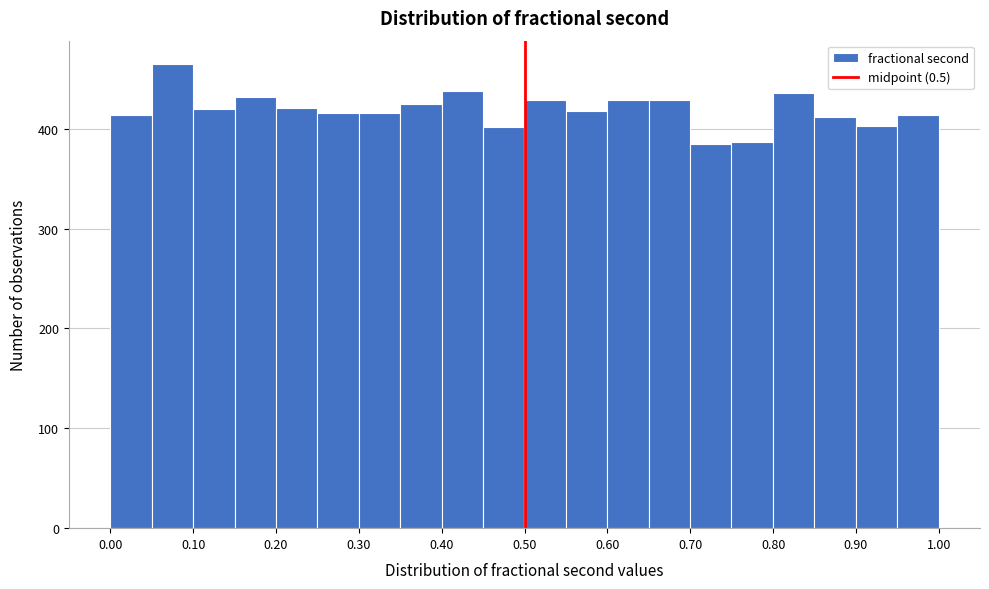

How tall is the bar that spans 0.70 to 0.75 on the x-axis? Neither the bar edges nor the heights are printed on the chart, so give them approximately, as read against the axes.

390